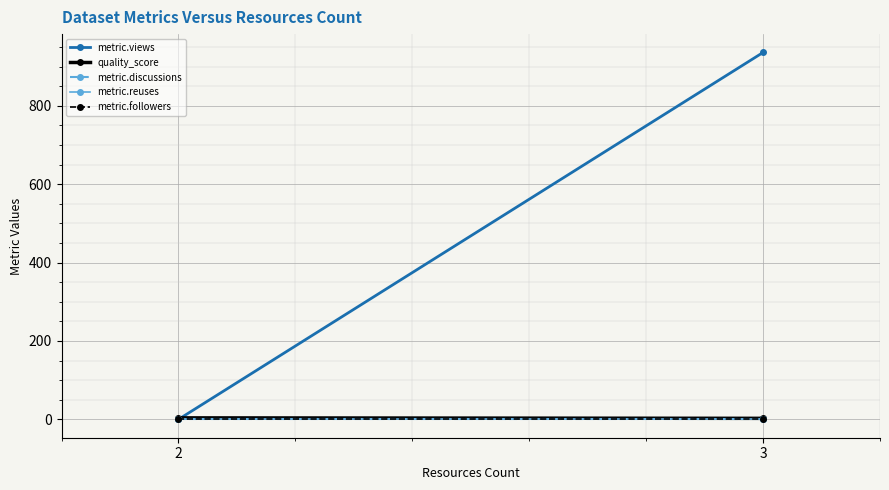

At how many categories does at least one series exceed 263?

1